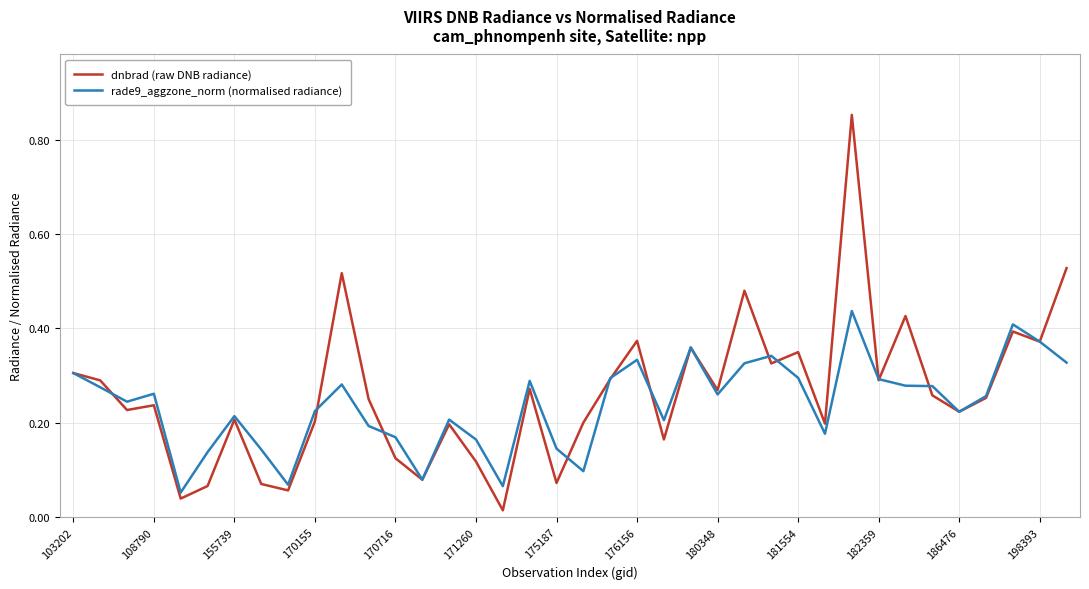

Which series has the widest spread of values?

dnbrad (raw DNB radiance)